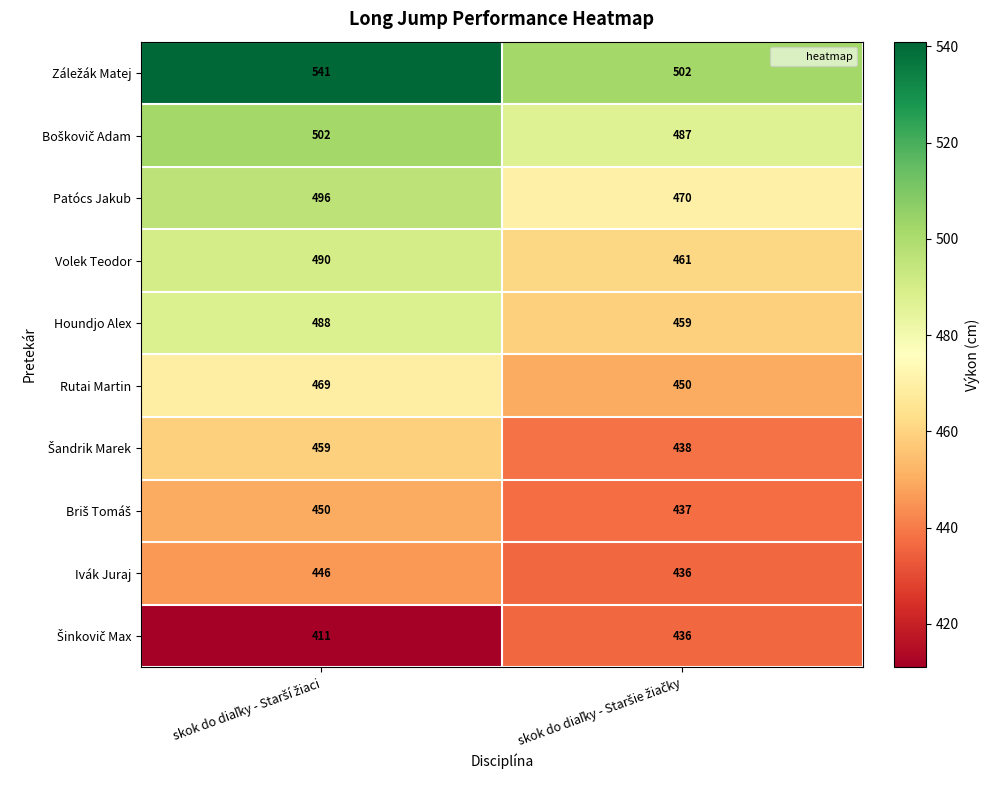

What is the maximum value shown in the chart?

541